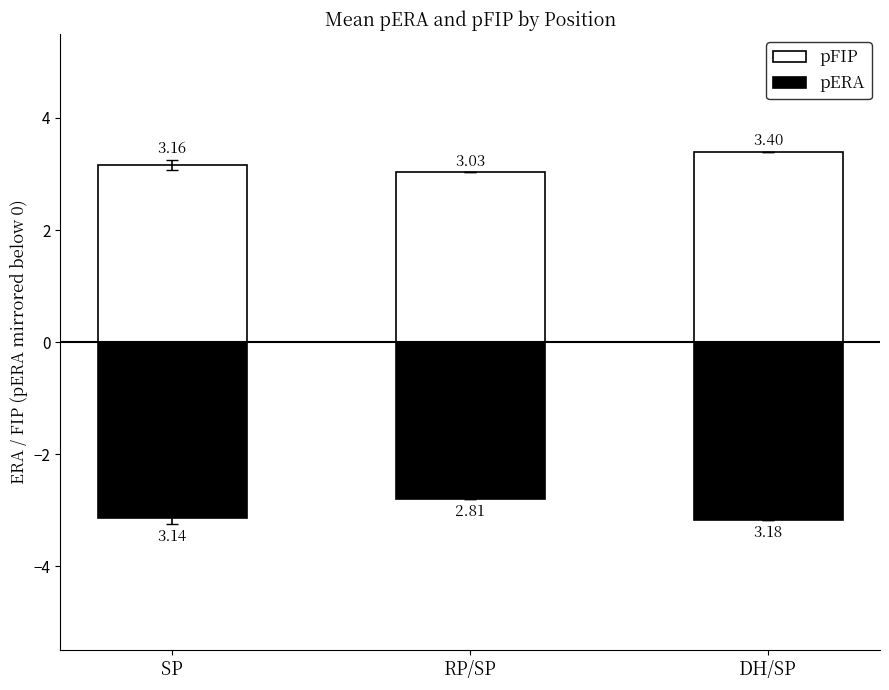

Reading left to right, extract all data points from this chart.

pFIP: 3.2	3.0	3.4
pERA: -3.1	-2.8	-3.2